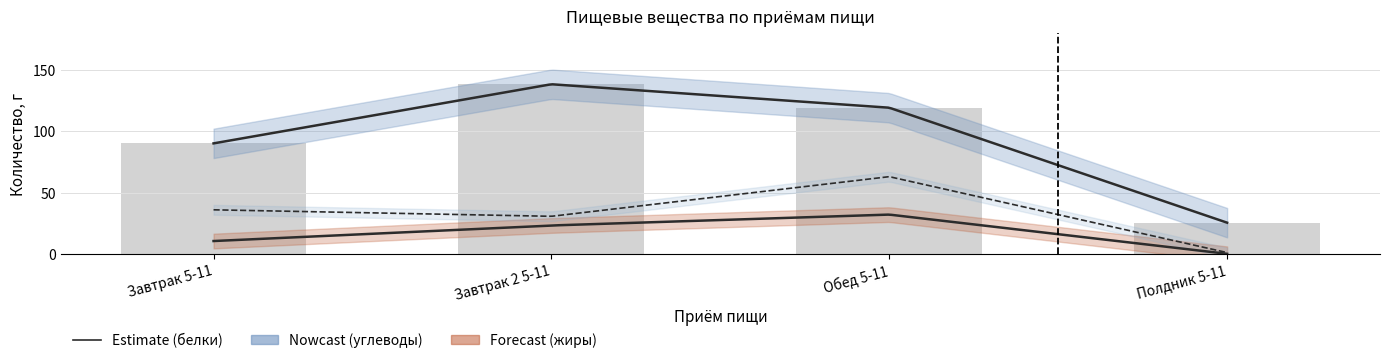

Is it true that углеводы equals 25.4 at Полдник 5-11?

True